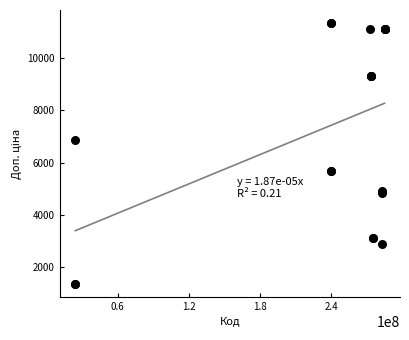

What Y value in the scatter plot is closest to 6350?

6879.5